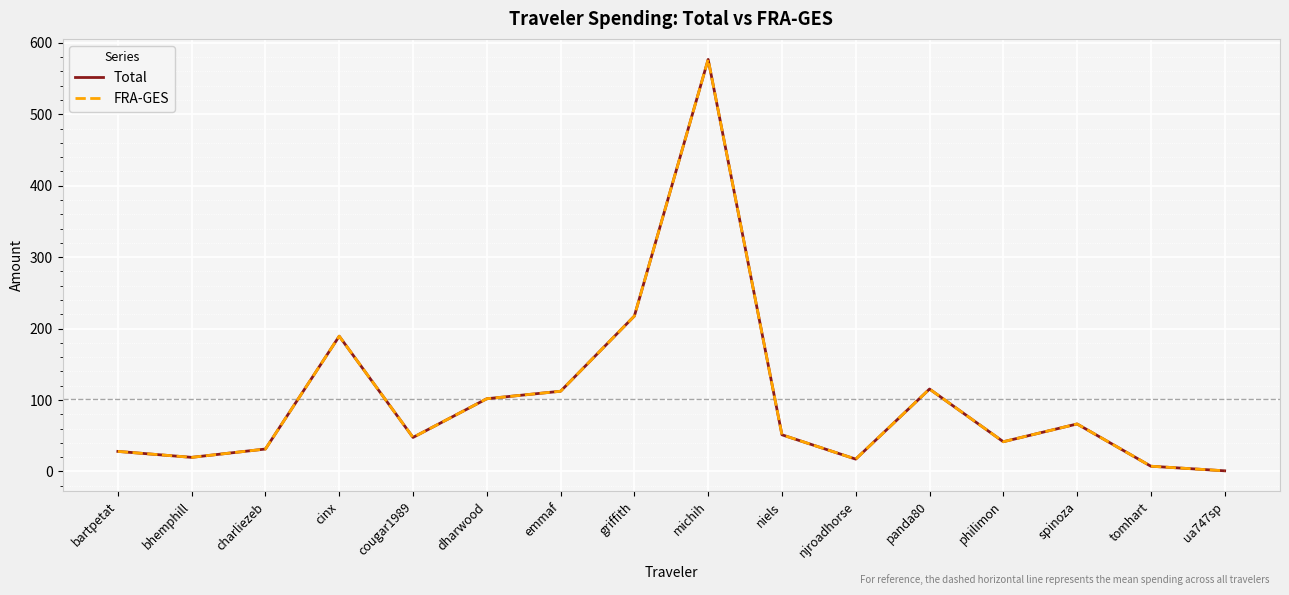

At which category is the sum across all series the highest?

michih